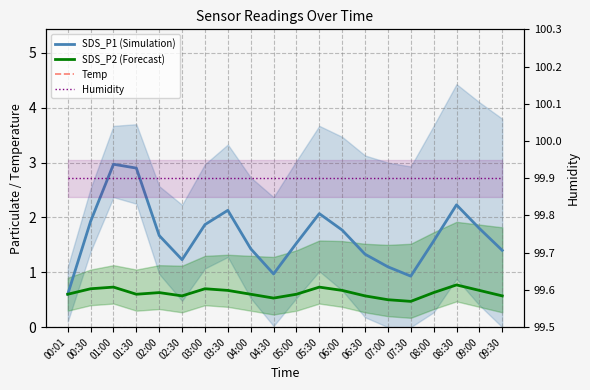

Count the SDS_P2 (Forecast) values in the range 0 to 1.

20